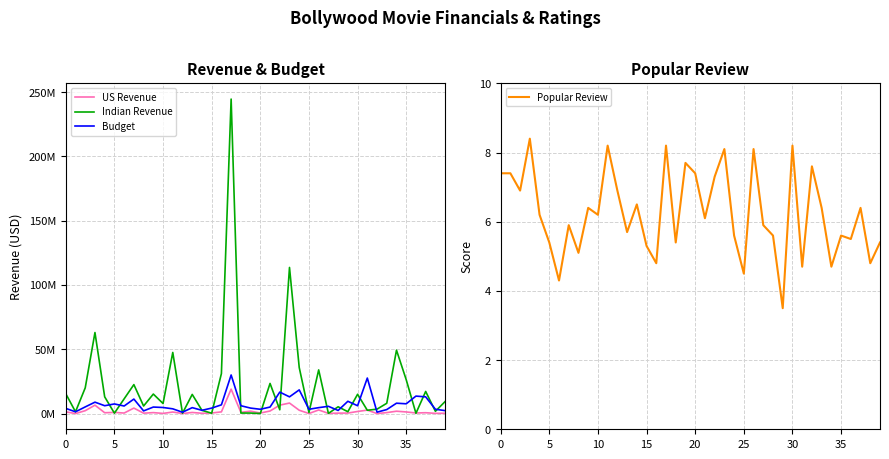

What is the average value of the Popular Review series?

6.2